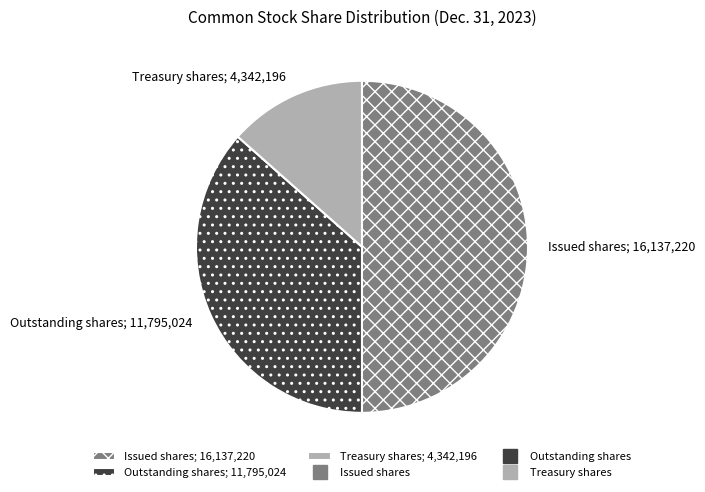

What is the ratio of the value at Issued shares to the value at Treasury shares?

3.7